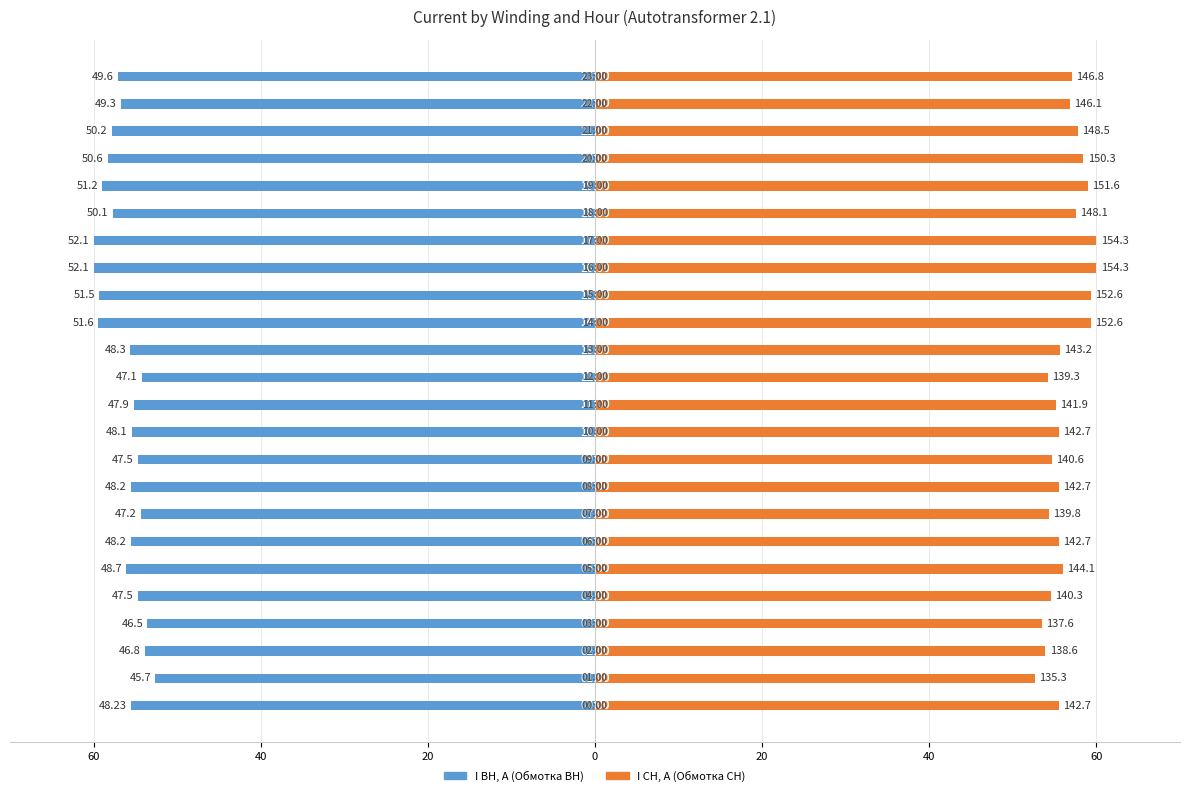

How many categories are shown in the chart?

24